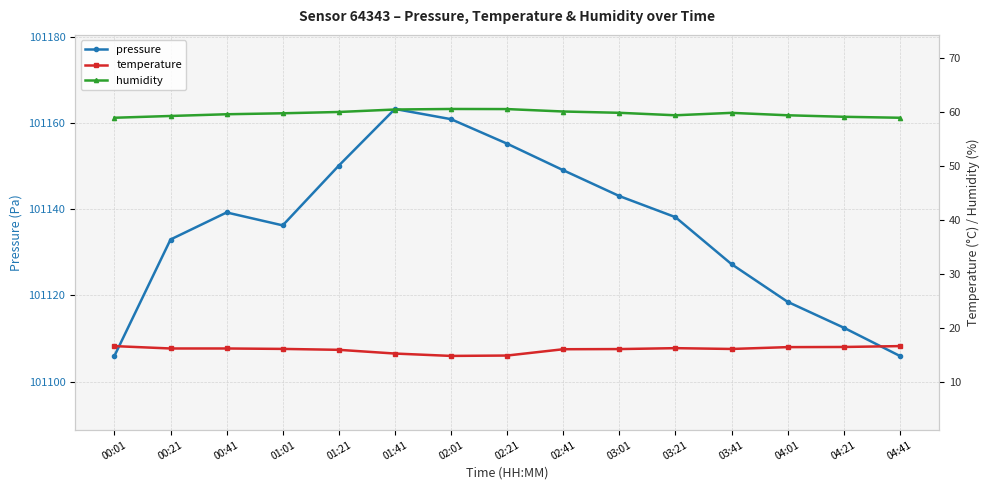

Rank the series by their maximum value, from lowest to highest.

temperature, humidity, pressure